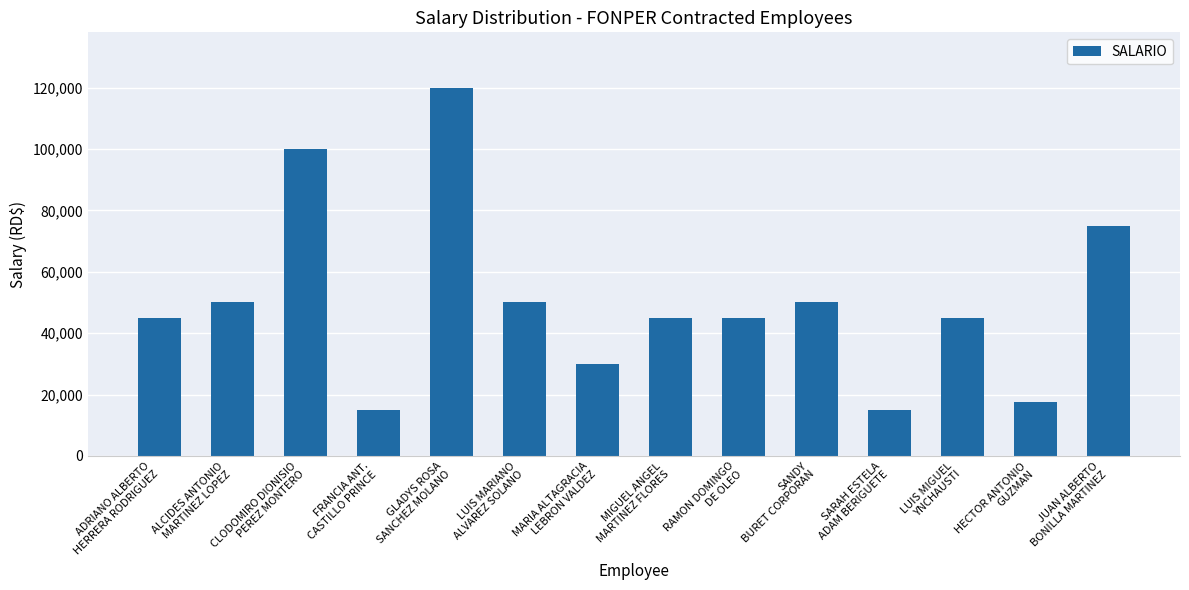

What is the maximum value shown in the chart?

120000